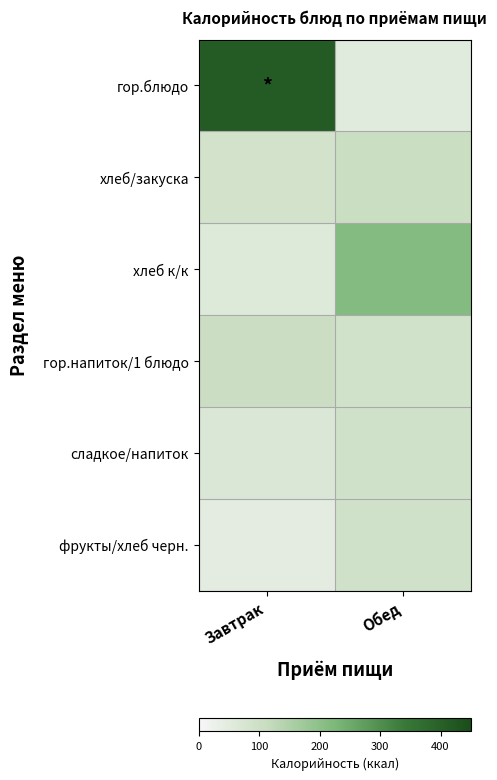

What is the minimum value shown in the chart?

44.4